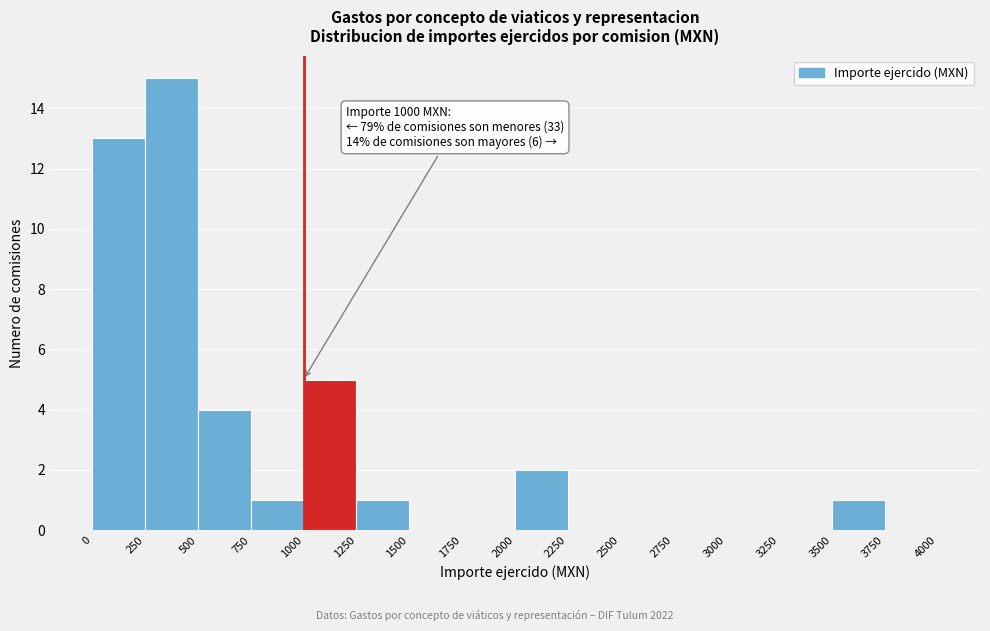

Which range on the x-axis has the tallest bar?

250 to 500